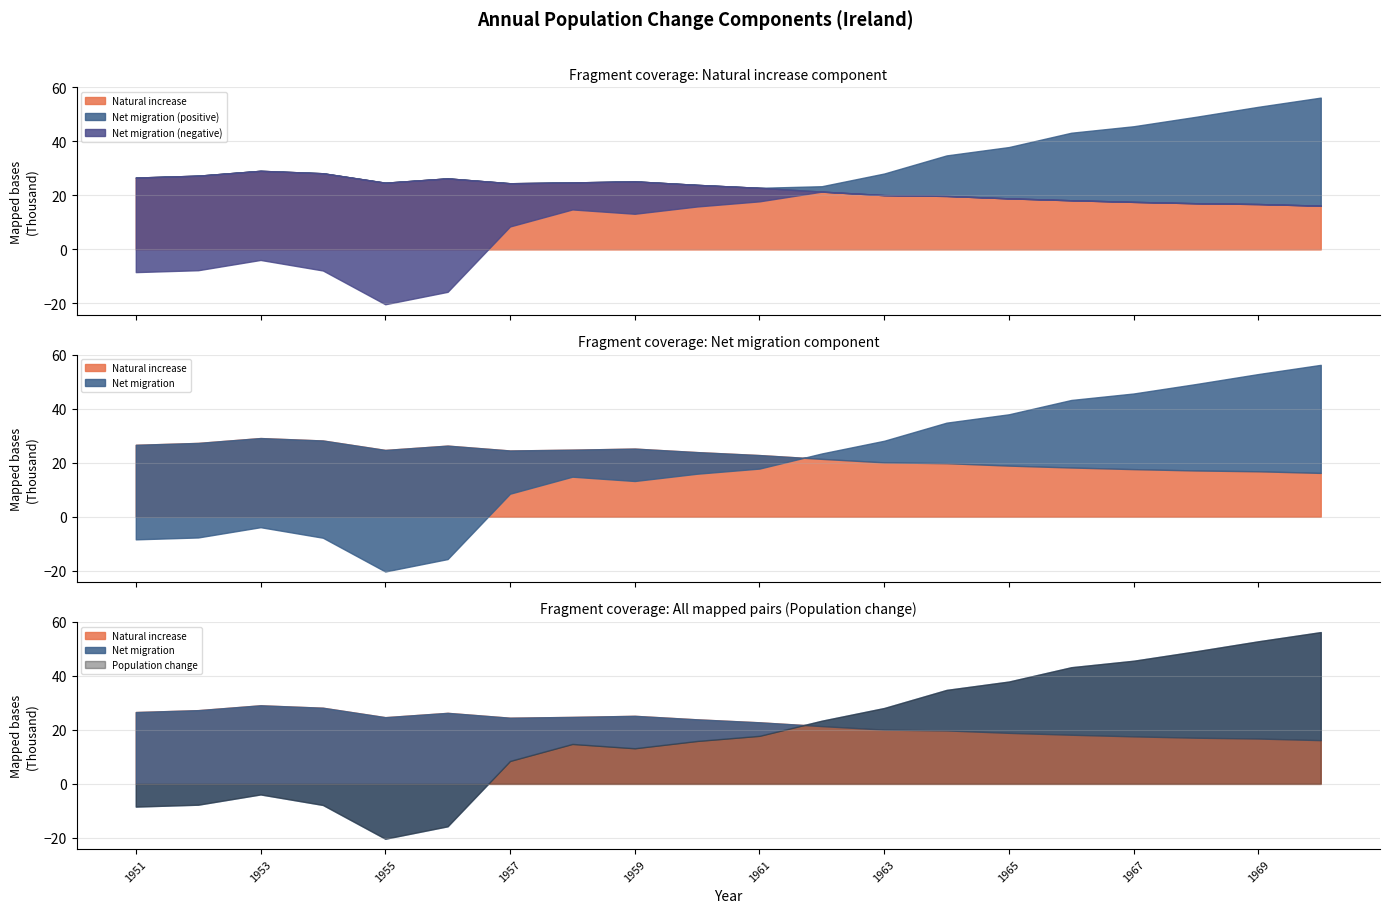

Between 1956 and 1970, which series saw the biggest shift?

Net migration